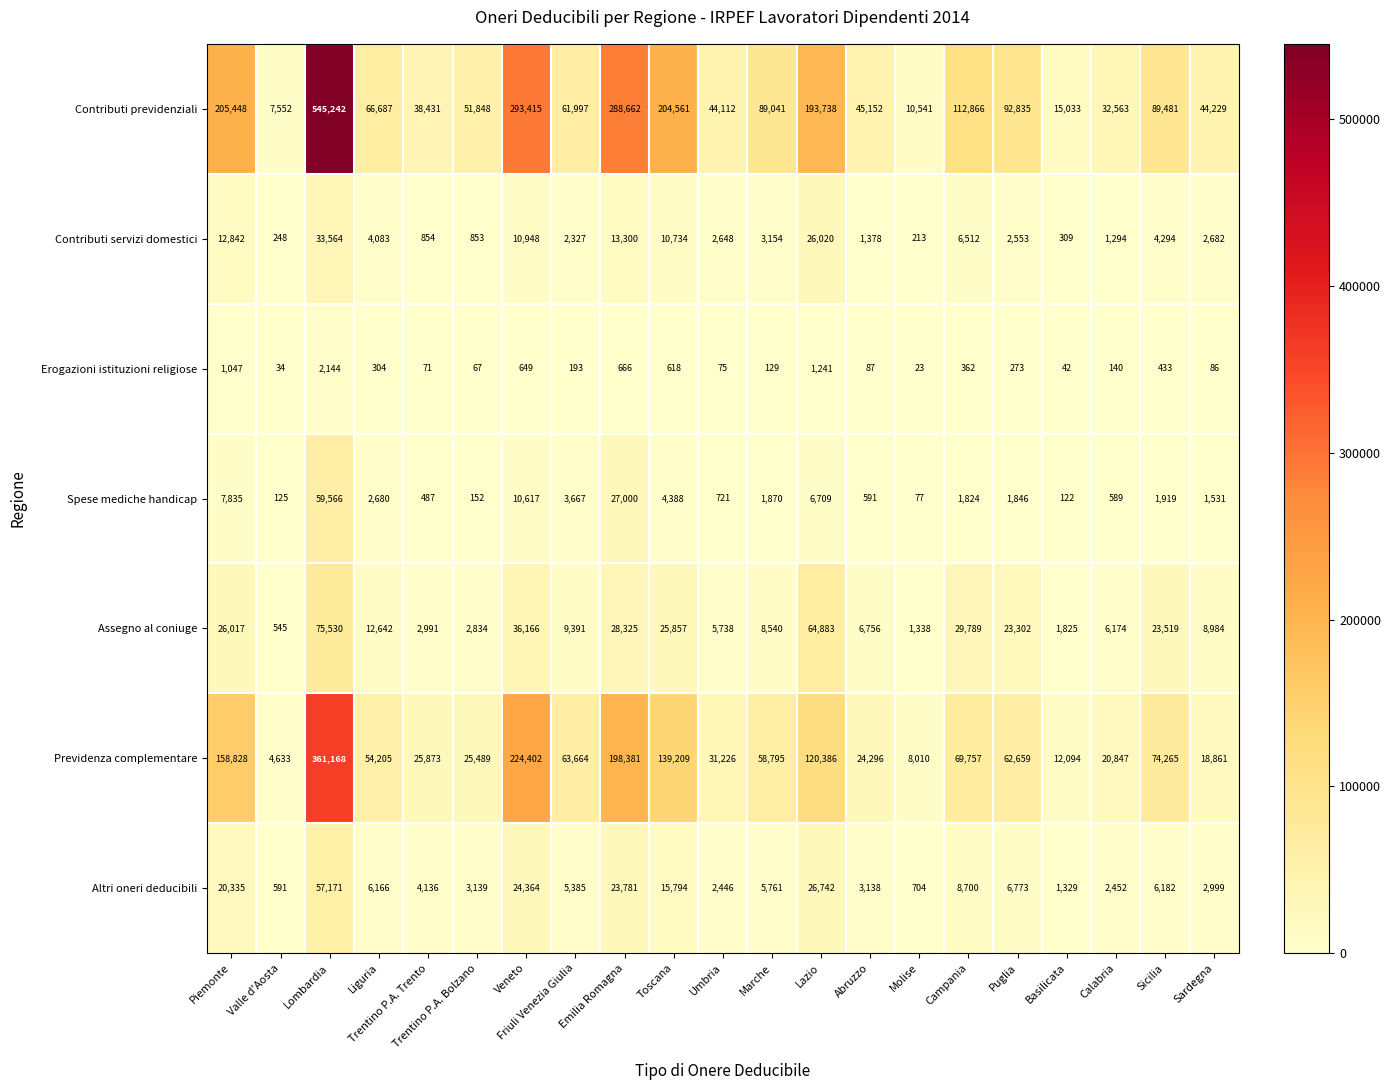

Between Liguria and Friuli Venezia Giulia, which series saw the biggest shift?

Previdenza complementare